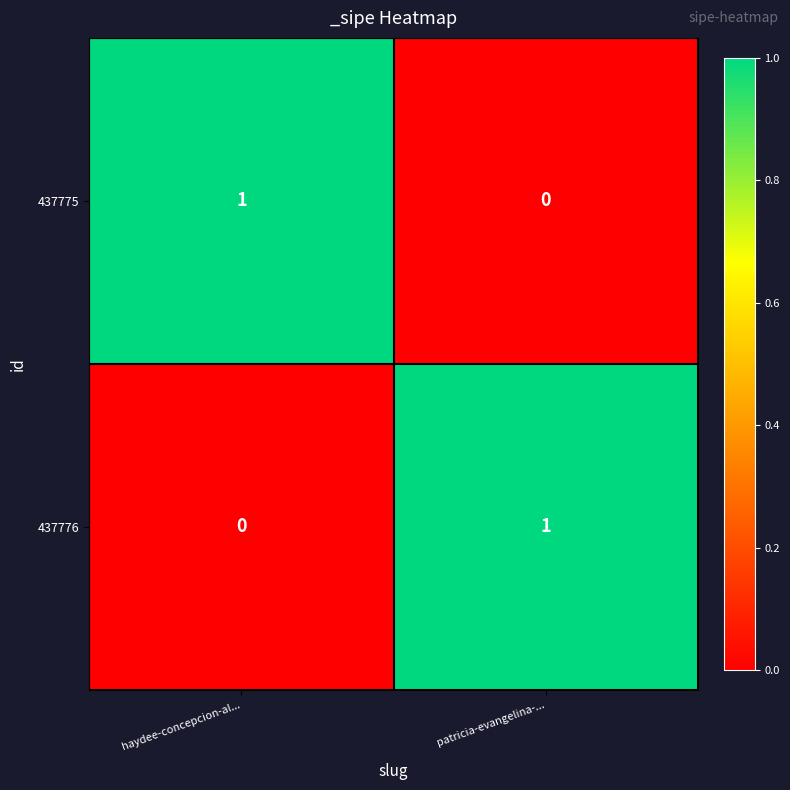

Where is 437776 nearest to the value 0?

haydee-concepcion-al...